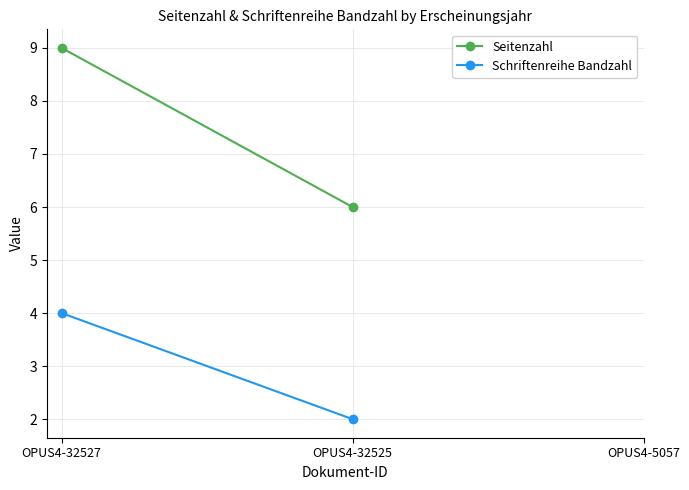

What is the total value across all series at OPUS4-32525?

8